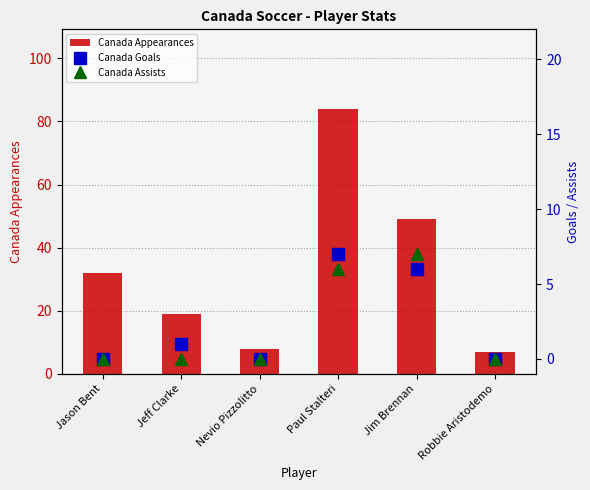

What is the sum of all Canada Goals values?

14